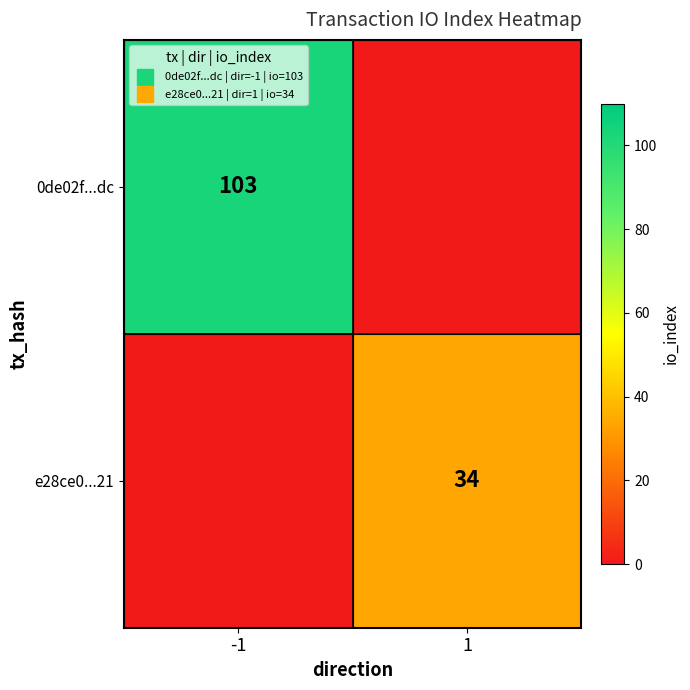

Between -1 and 1, which is larger?

-1